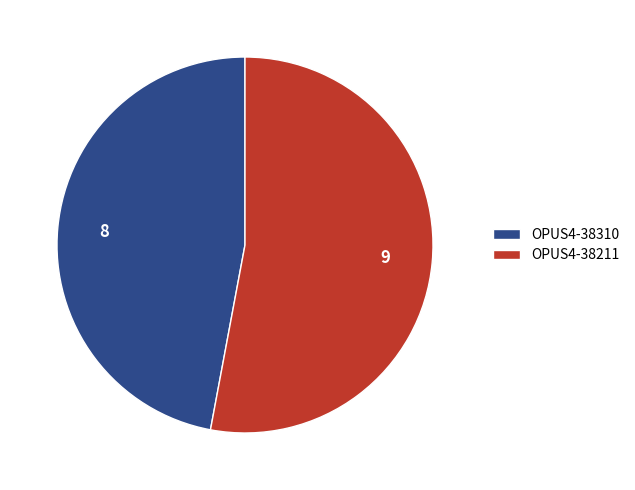

Is there any slice that represents more than half of the pie?

Yes